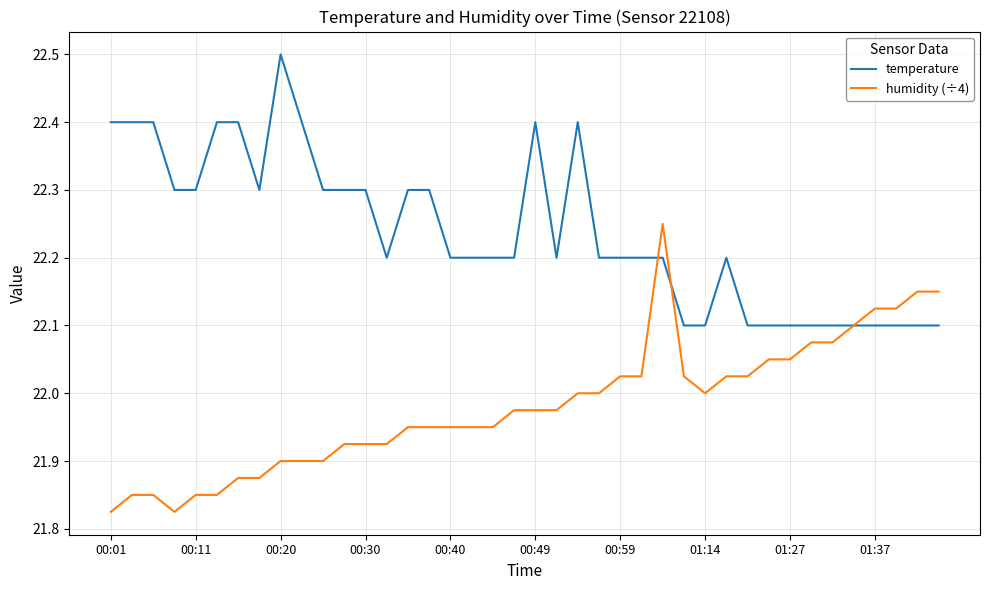

Which series has the largest total across all categories?

temperature